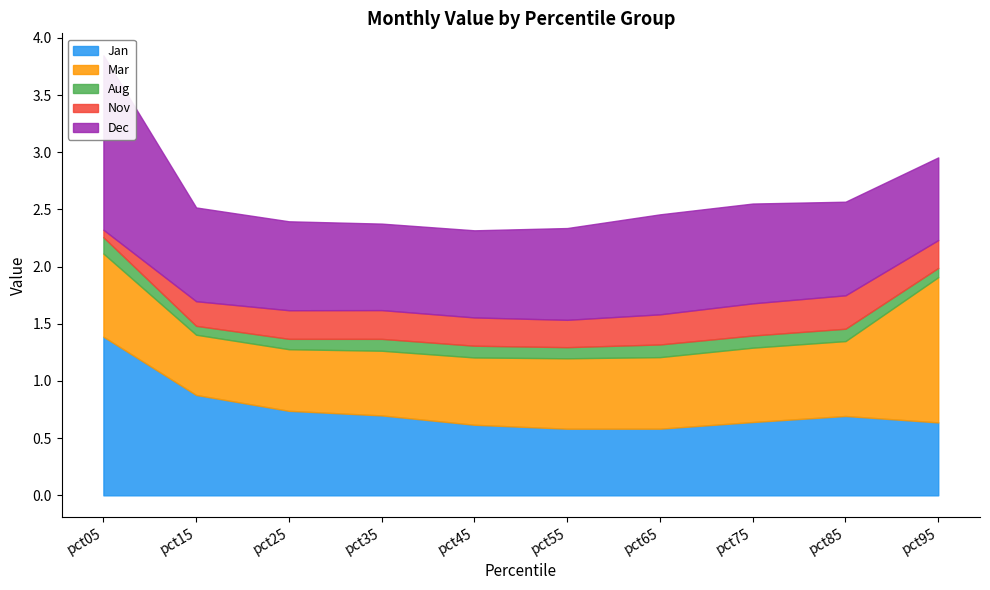

What is the value of the Nov point at the 7th from the left?

0.3